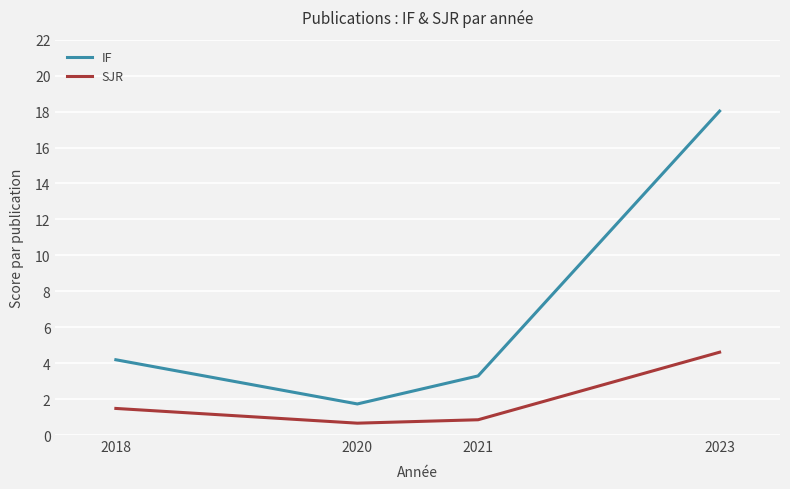

Where is IF nearest to the value 9?

2018